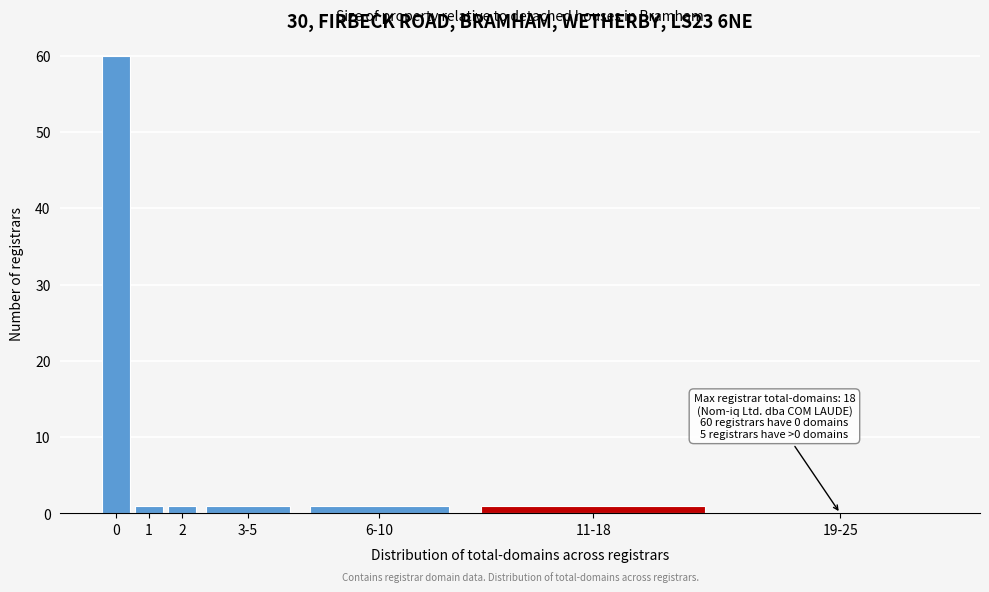

Reading left to right, what are all the values shown in this chart?

0=60	1=1	2=1	3-5=1	6-10=1	11-18=1	19-25=0